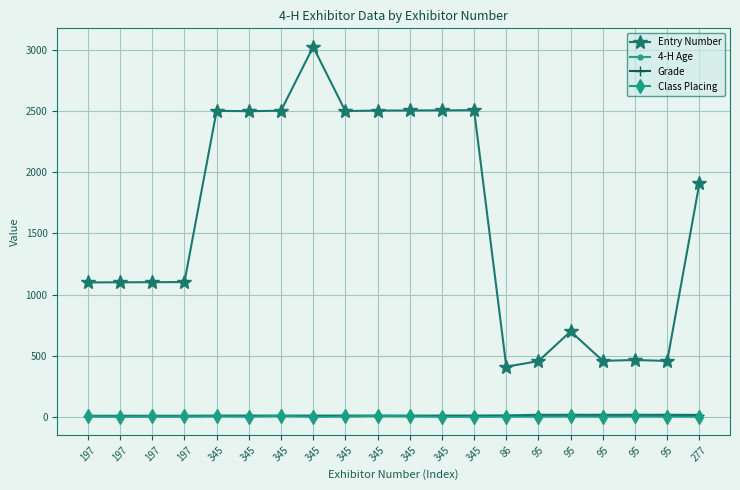

What is the difference between the maximum and minimum values in the Class Placing series?

7